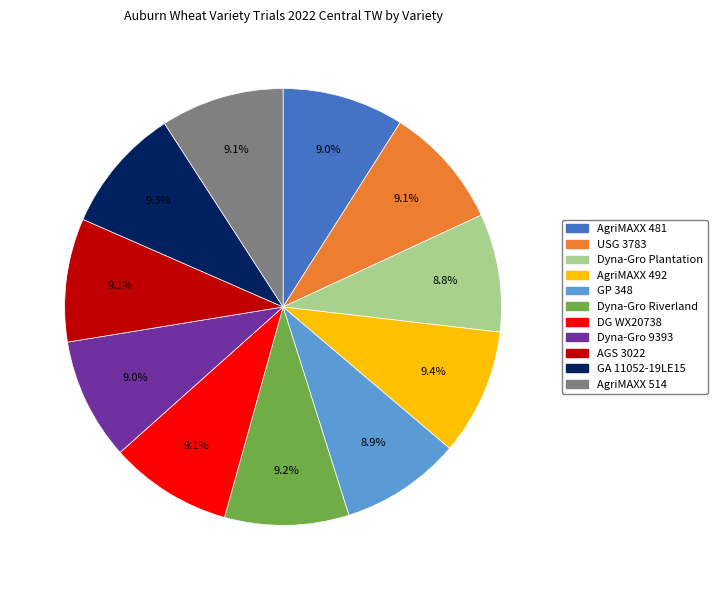

Does Dyna-Gro 9393 represent more than half of the total?

No